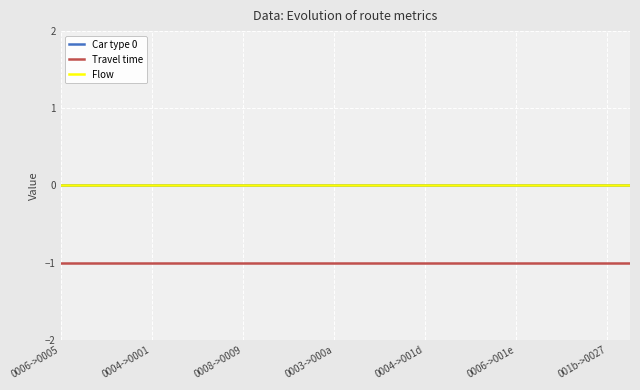

Is this an area chart (filled region under the line)?

No